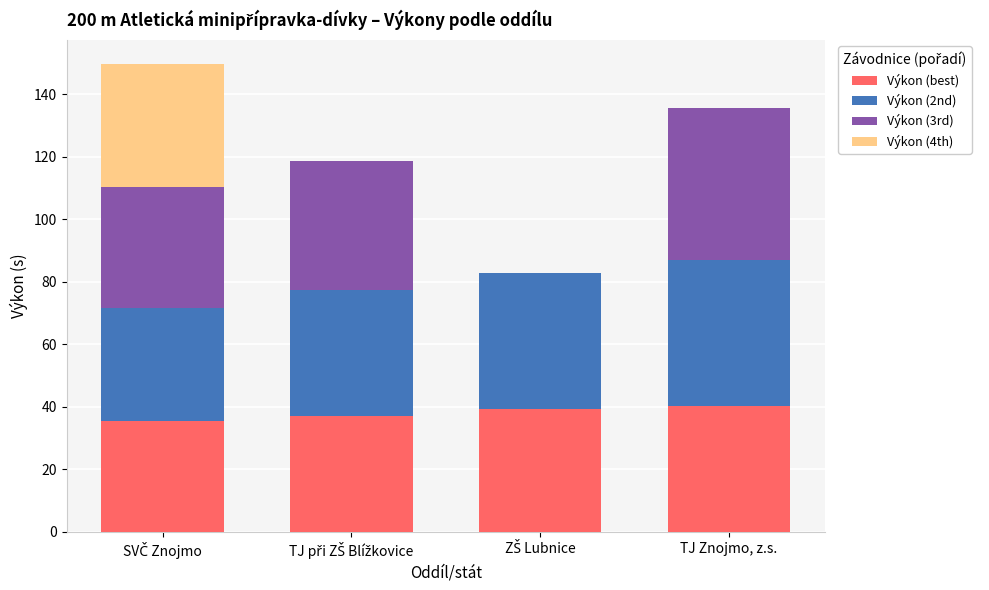

What is the total value across all series at TJ Znojmo, z.s.?

135.5